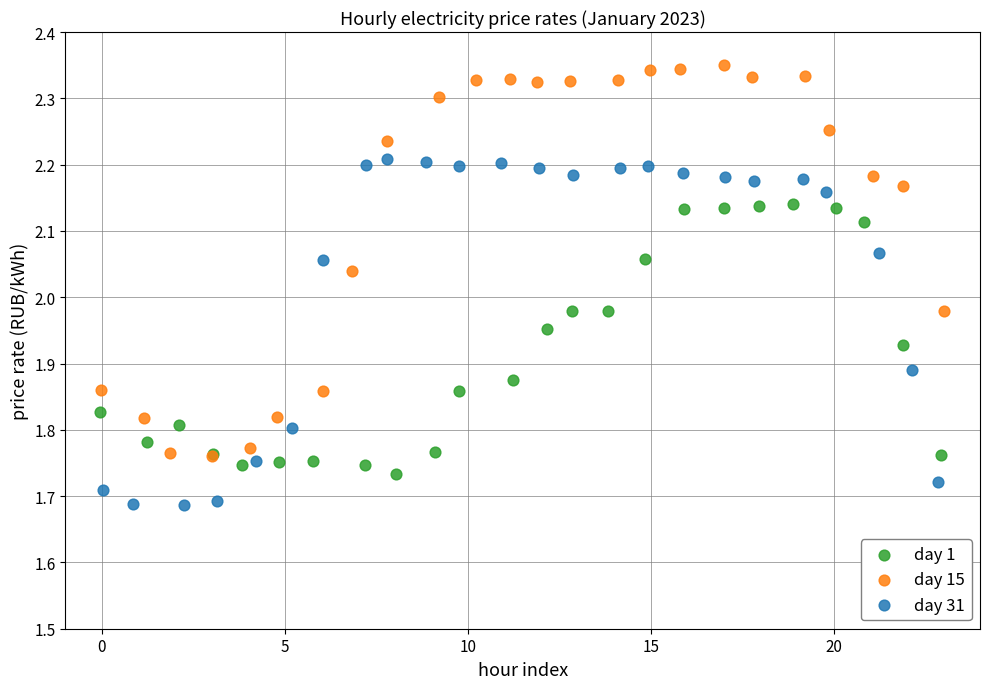

Which series has the widest spread of Y values?

day 15